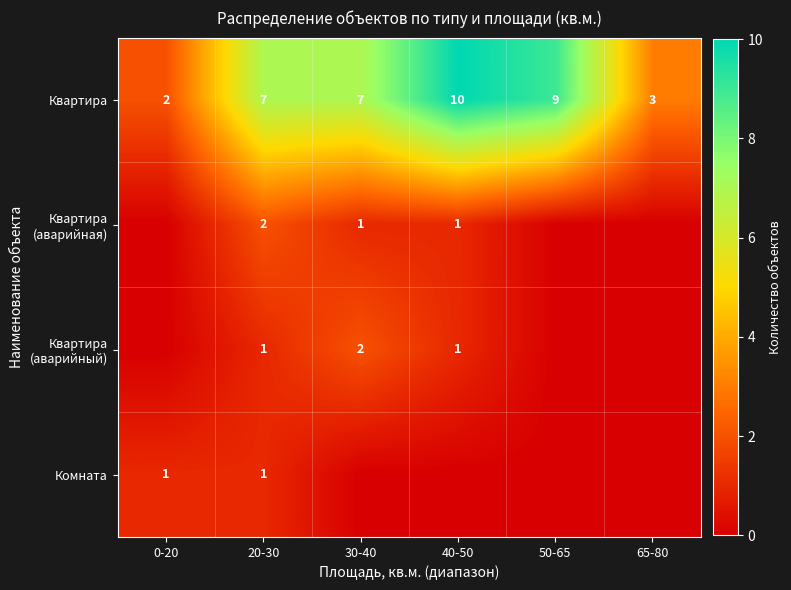

At which label does Квартира reach its minimum?

0-20